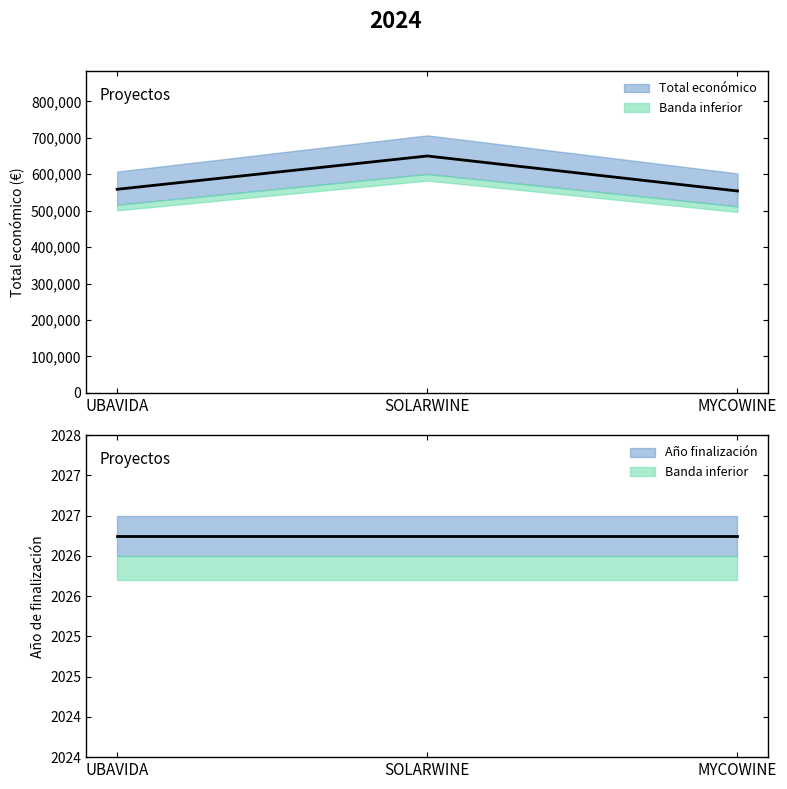

Reading left to right, list all the values displayed in this chart.

UBAVIDA=558754.6	SOLARWINE=650161.2	MYCOWINE=554111.8